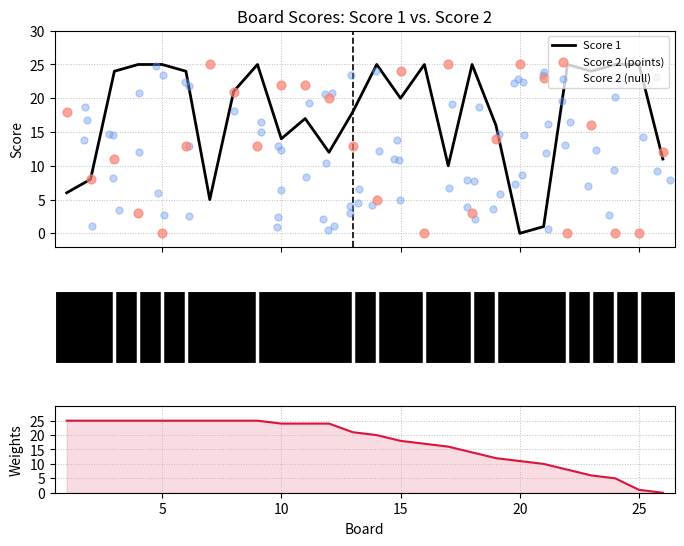

Is the value of Score 1 at 15 greater than the value of Score 2 at 4?

Yes